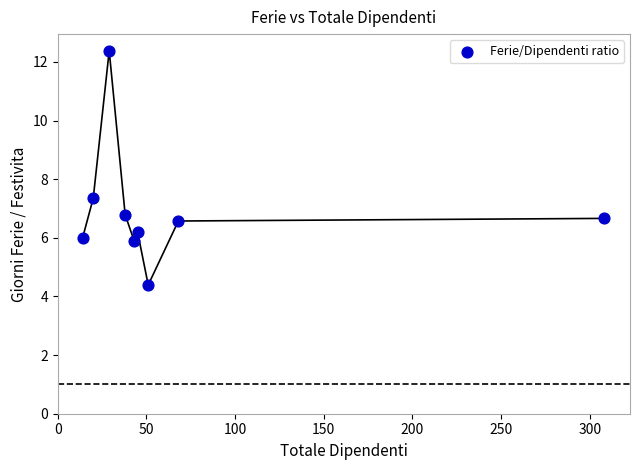

What is the average Y value?

6.9